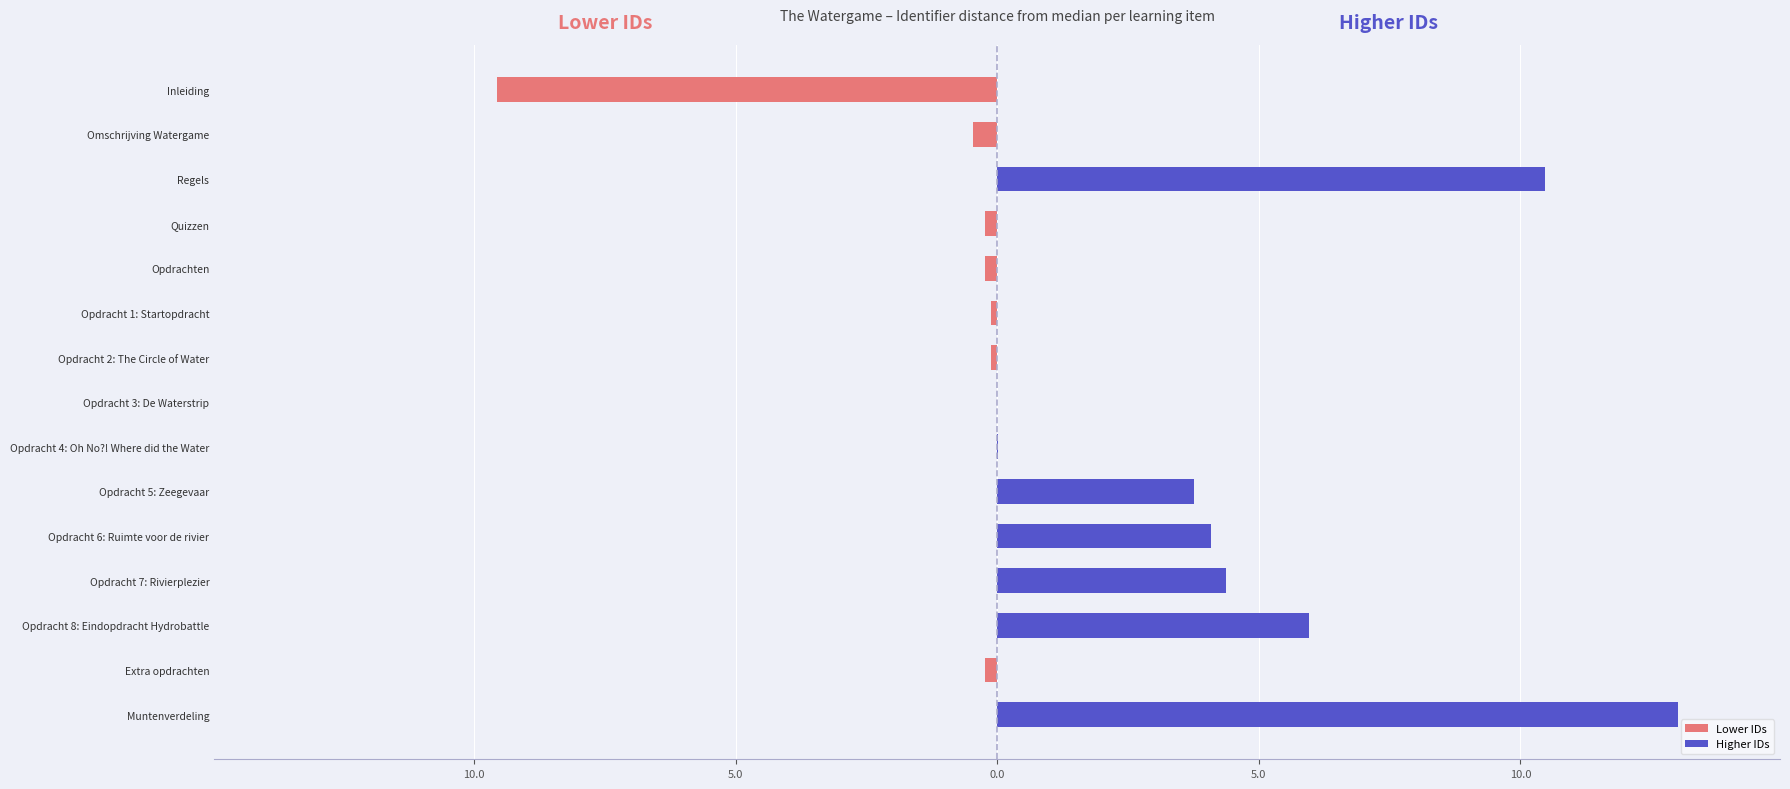

How many values in Lower IDs are below zero?

7